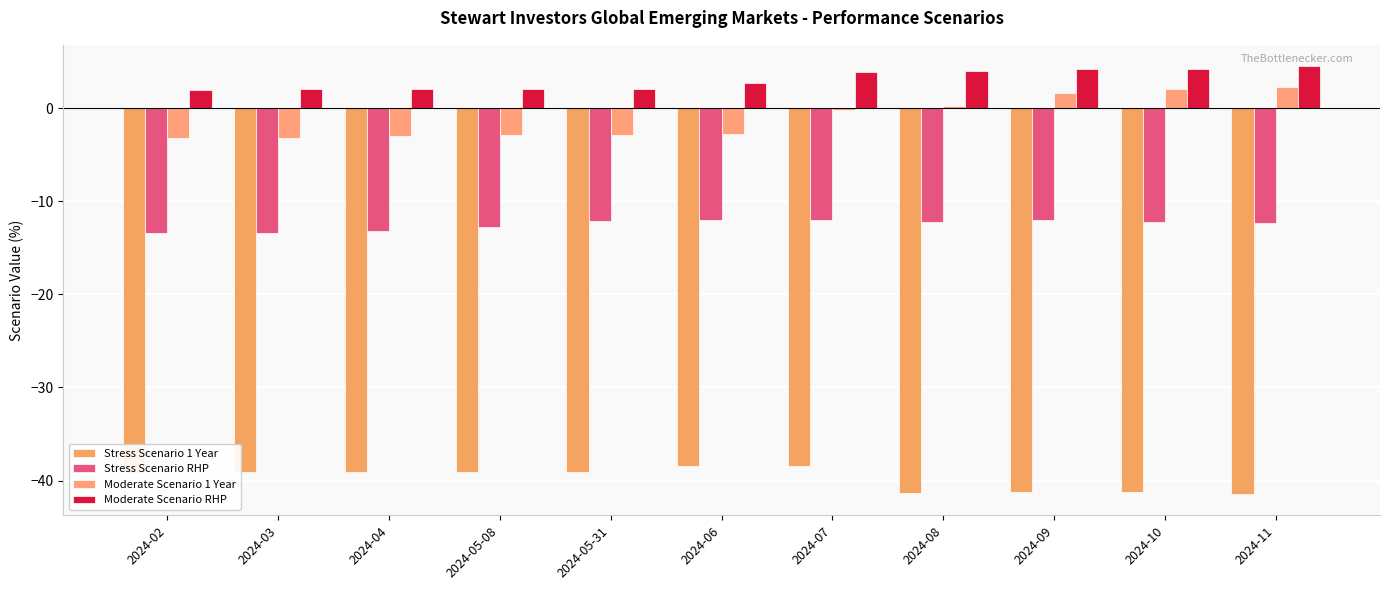

How many categories are shown in the chart?

11